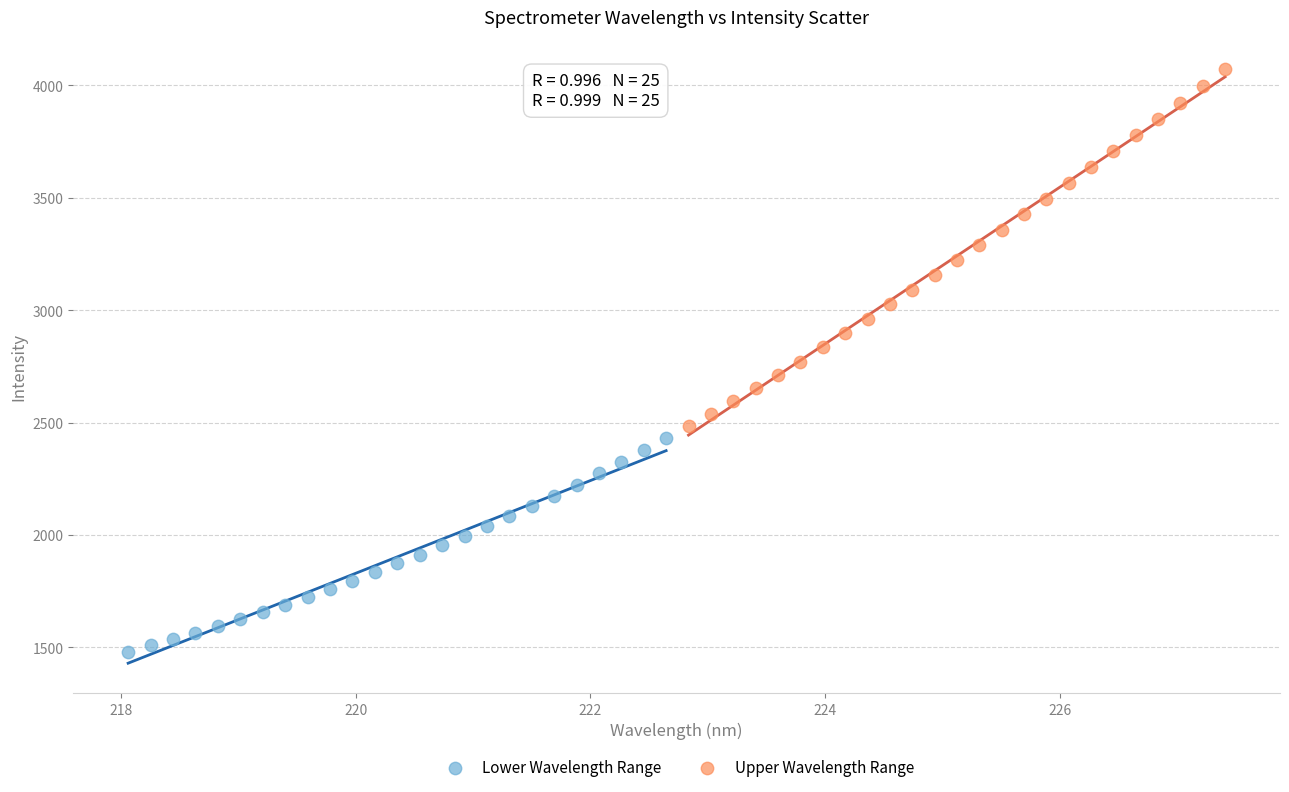

Which series has the widest spread of Y values?

Upper Wavelength Range